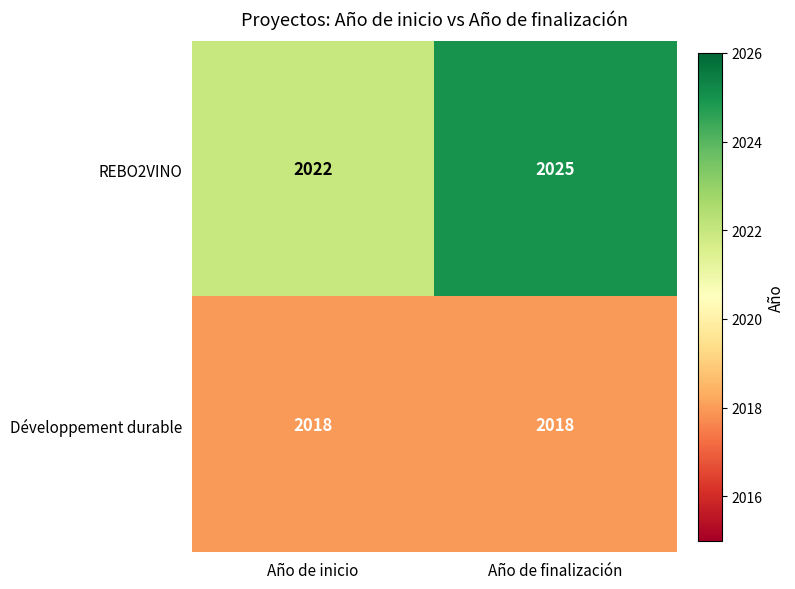

The value of Développement durable at Año de inicio is 2018. True or false?

True